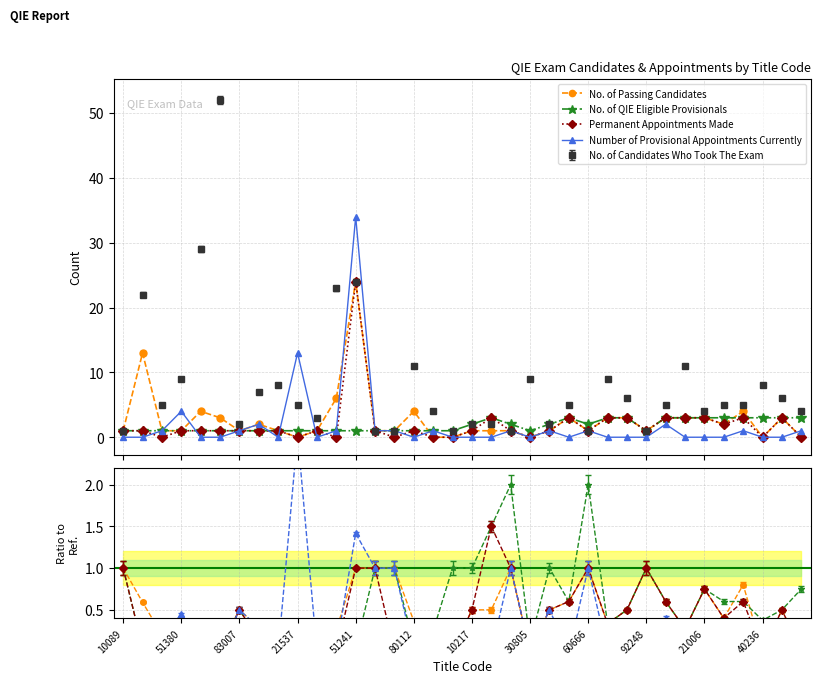

In Permanent Appointments Made, how many points are higher than both neighbors (excluding endpoints)?

7